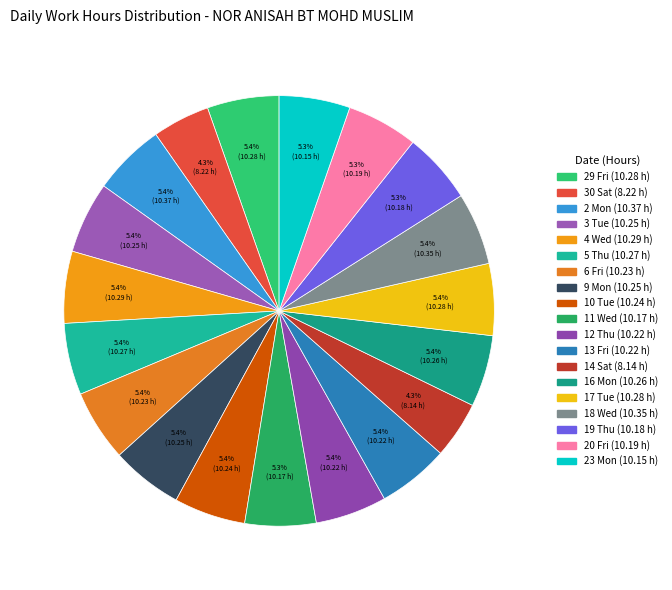

How much of the chart is everything except 16 Mon?

94.6%